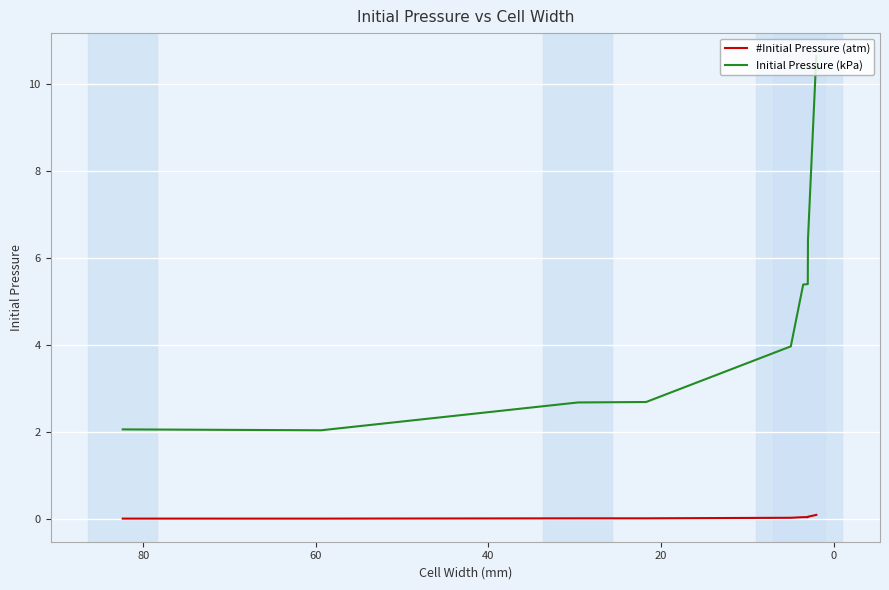

Reading left to right, transcribe all the data shown in this chart.

#Initial Pressure (atm): 0.0	0.0	0.0	0.0	0.0	0.1	0.1	0.1	0.1
Initial Pressure (kPa): 2.1	2.0	2.7	2.7	4.0	5.4	5.4	6.4	10.6